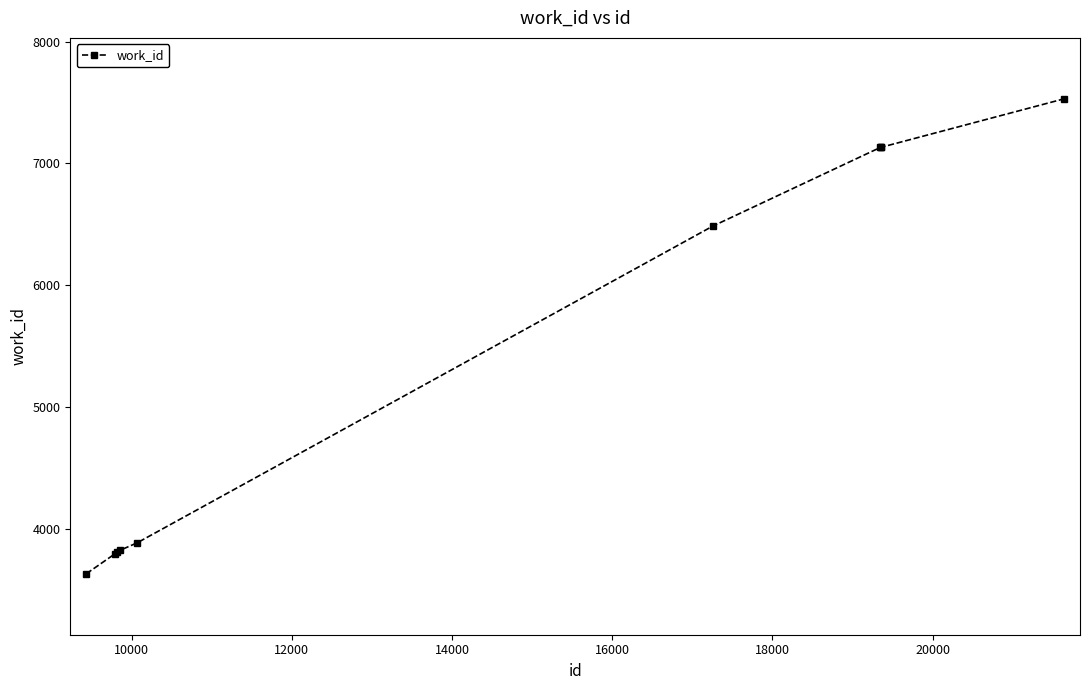

What is the difference between the maximum and minimum values?

3895